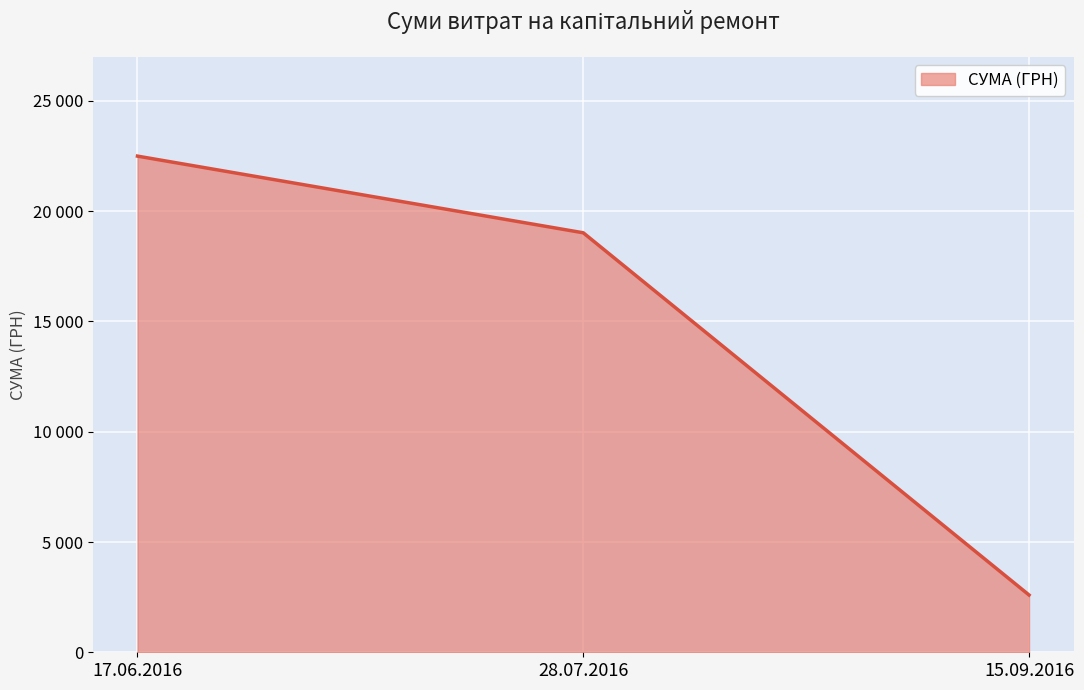

Rank the categories by value from highest to lowest.

17.06.2016, 28.07.2016, 15.09.2016